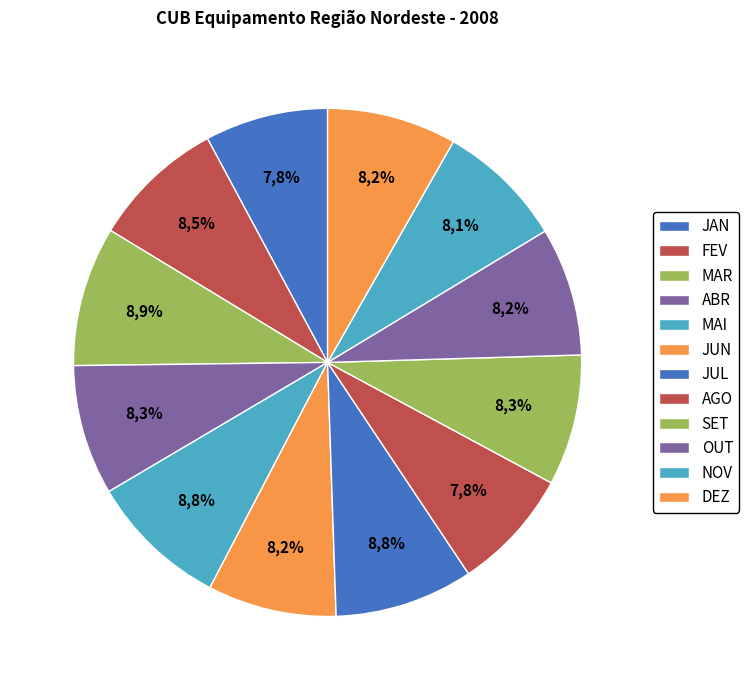

How many segments does this pie chart have?

12